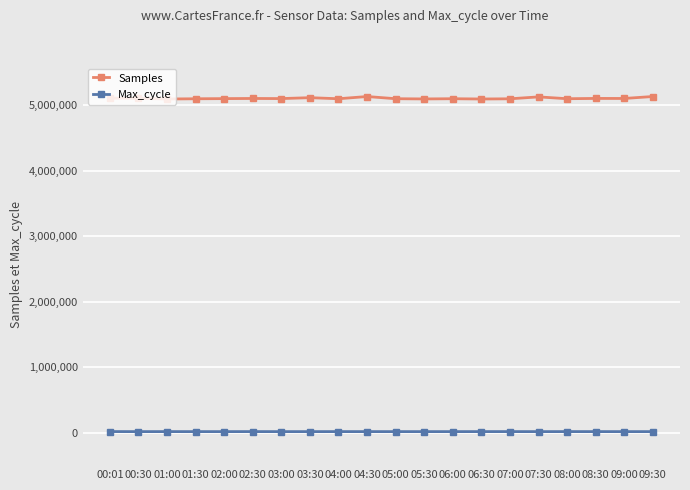

True or false: Samples and Max_cycle intersect in this chart.

False